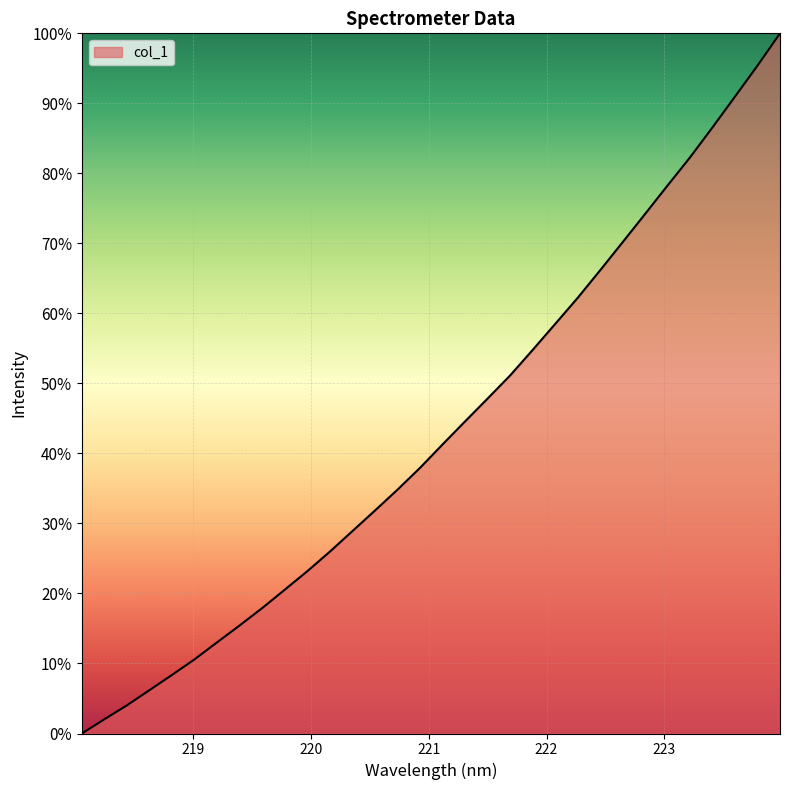

What is the difference between the maximum and minimum values?

100.0